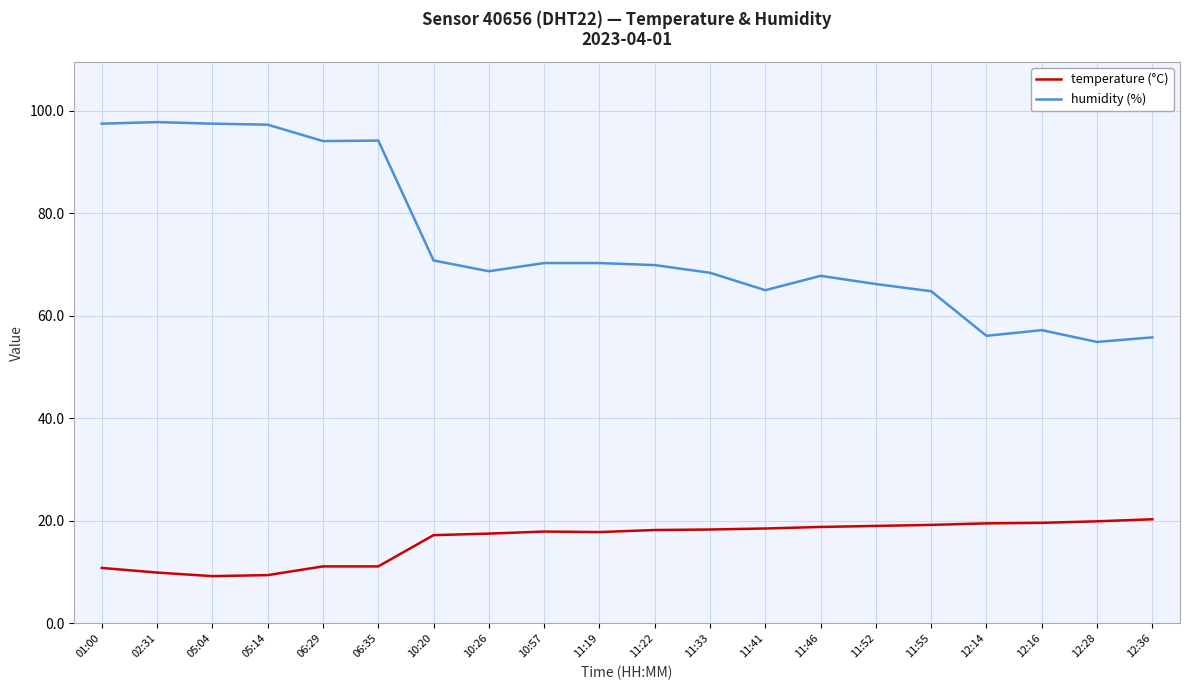

What is the average value of the humidity (%) series?

74.2